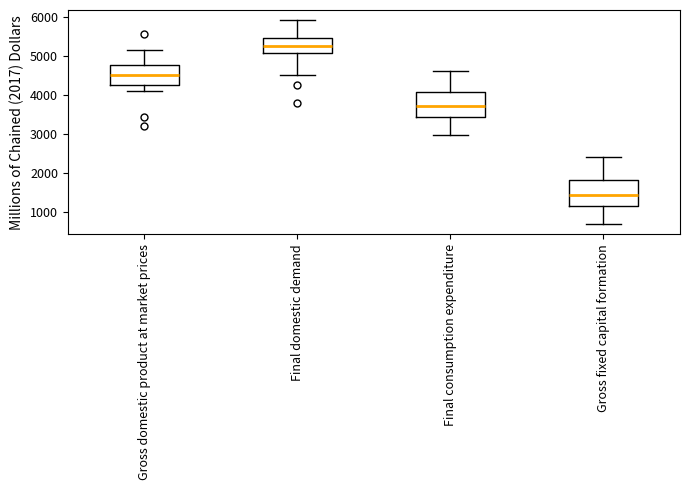

Reading left to right, read every box against the y-axis: the position of its median line, the range the box covers, and the ends of its whiskers. The values are not printed on the chart, so give them approximately, as read against the axis.

Gross domestic product at market prices: median 4500, box 4300 to 4800, whiskers 4100 to 5100
Final domestic demand: median 5200, box 5100 to 5500, whiskers 4500 to 5900
Final consumption expenditure: median 3700, box 3400 to 4100, whiskers 3000 to 4600
Gross fixed capital formation: median 1400, box 1100 to 1800, whiskers 700 to 2400